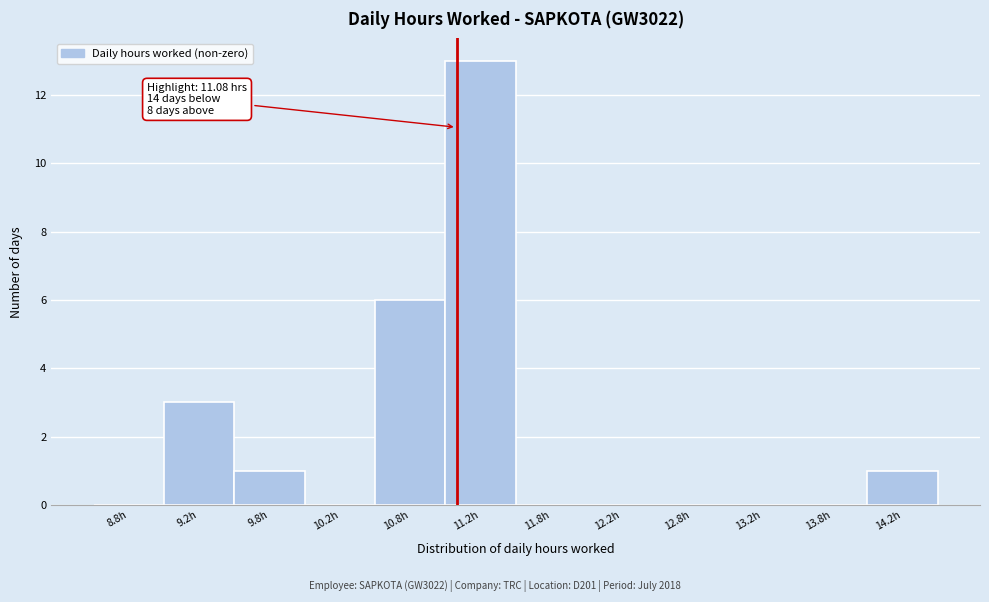

Which range on the x-axis has the tallest bar?

11.0 to 11.5